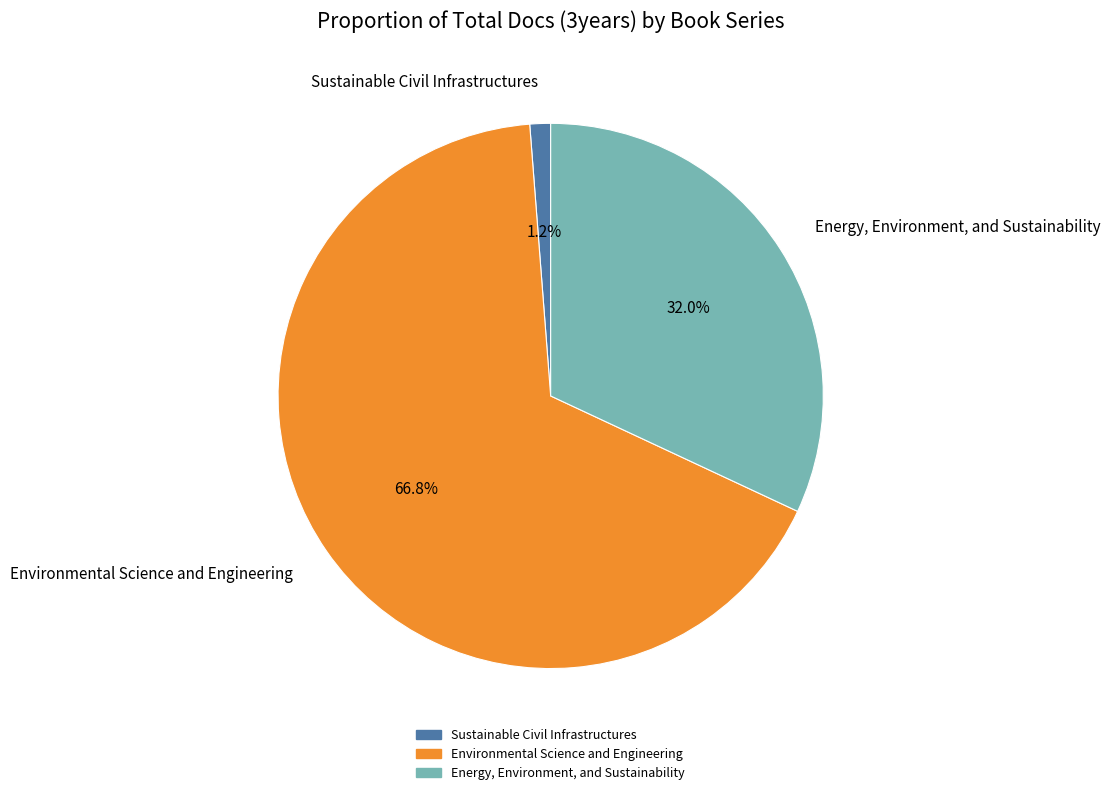

Which slice is the smallest?

Sustainable Civil Infrastructures